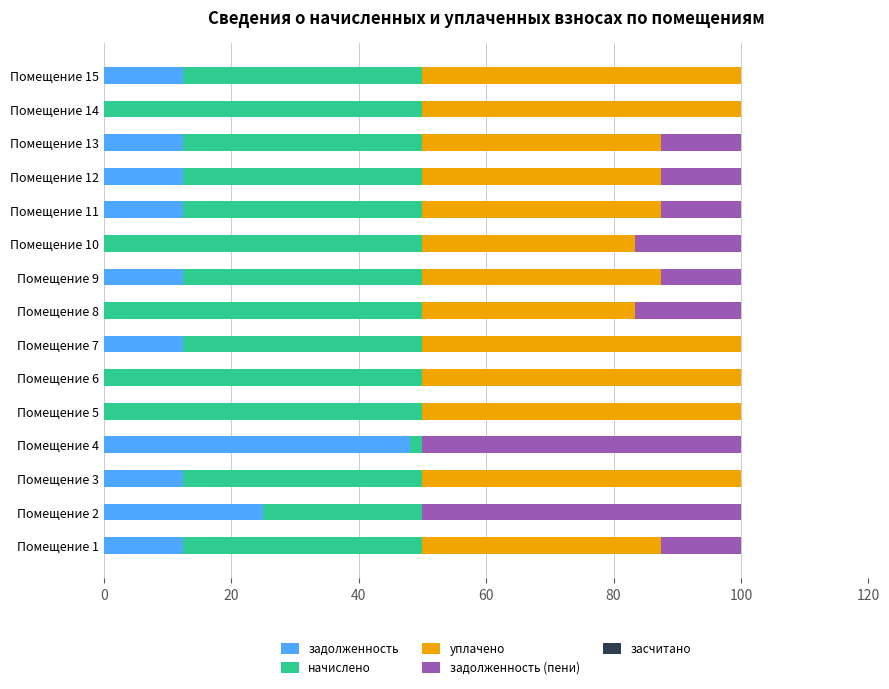

Is it true that задолженность equals 12.5 at Помещение 11?

True